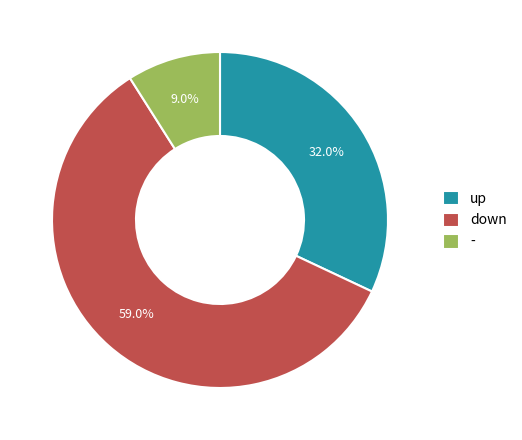

Which category has the smallest portion of the pie?

-